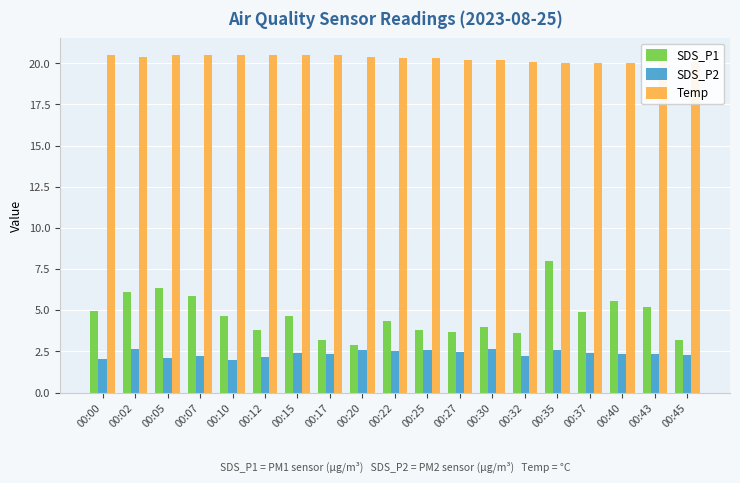

At how many categories does at least one series exceed 9?

19